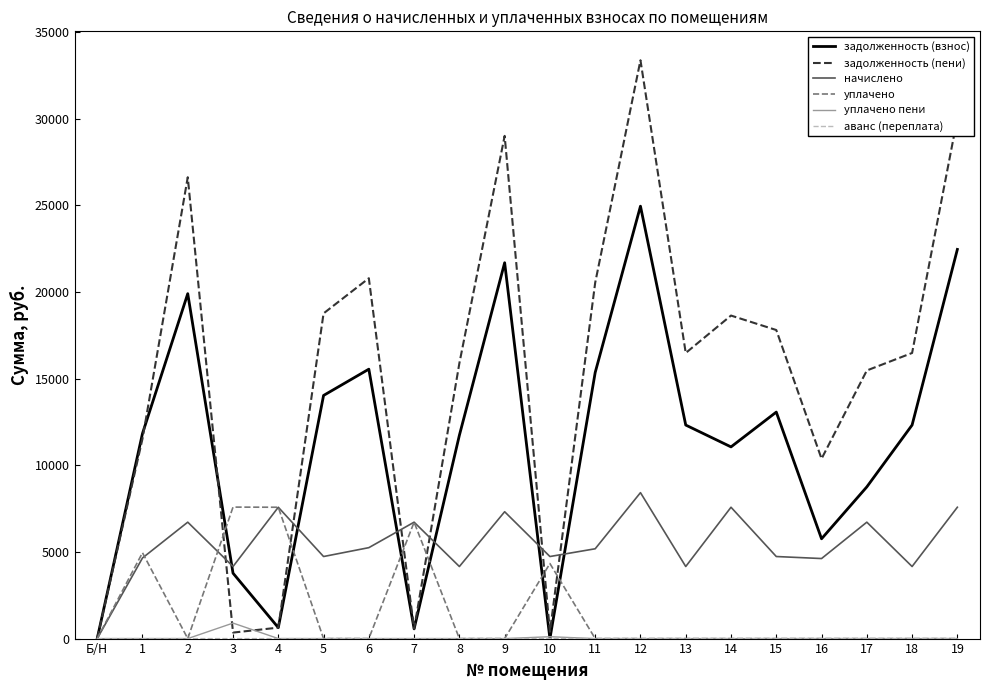

The value of начислено at 5 is 4736.9. True or false?

True